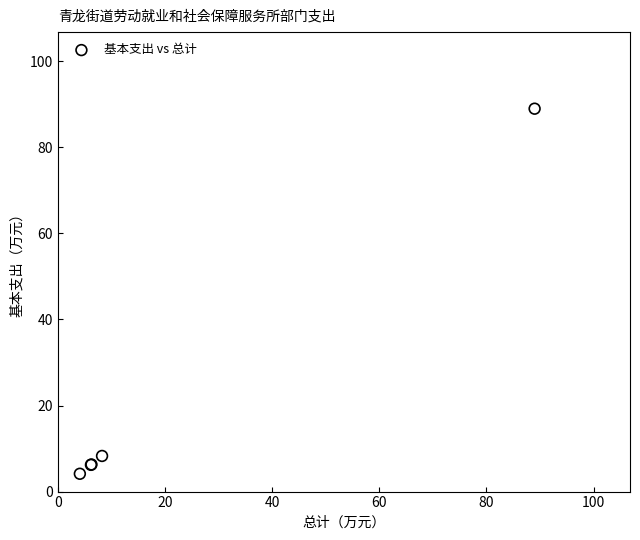

What Y value in the scatter plot is closest to 46?

8.3